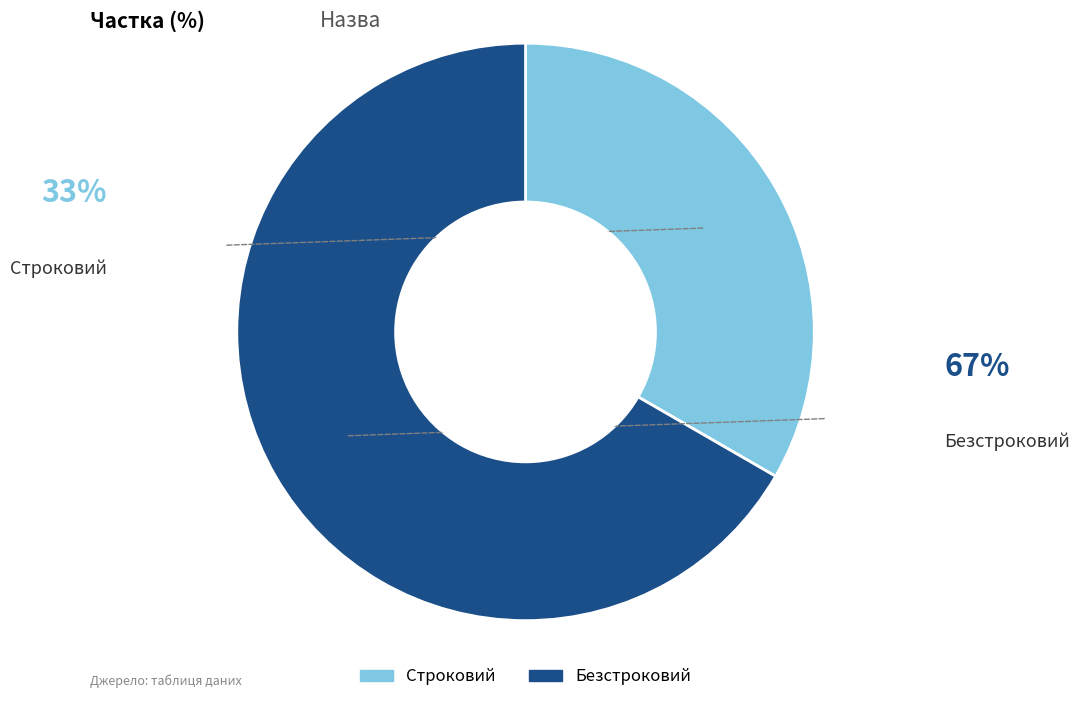

What is the ratio of the value at Строковий to the value at Безстроковий?

0.5